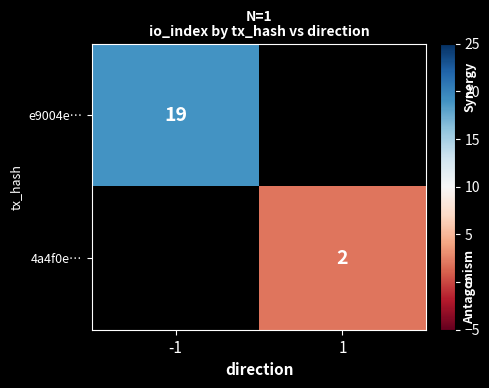

How many series are shown in this chart?

2